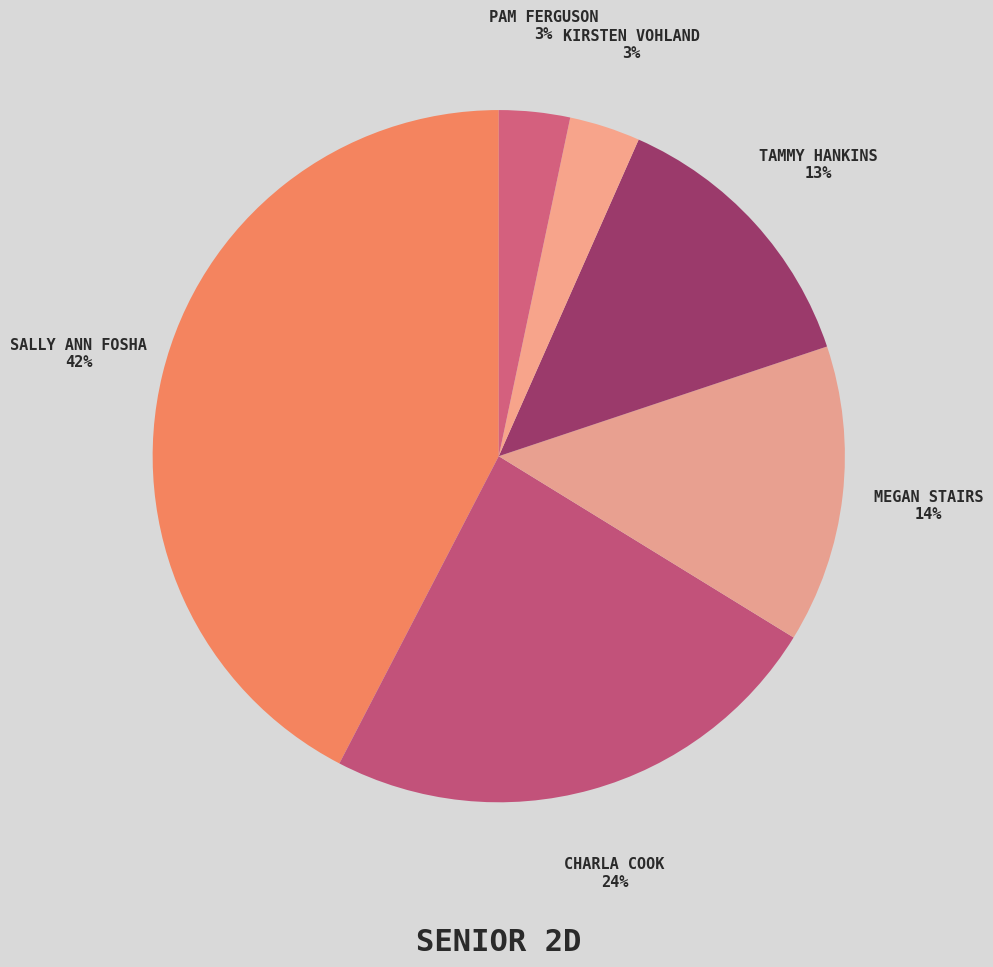

Does CHARLA COOK account for over 50% of the chart?

No